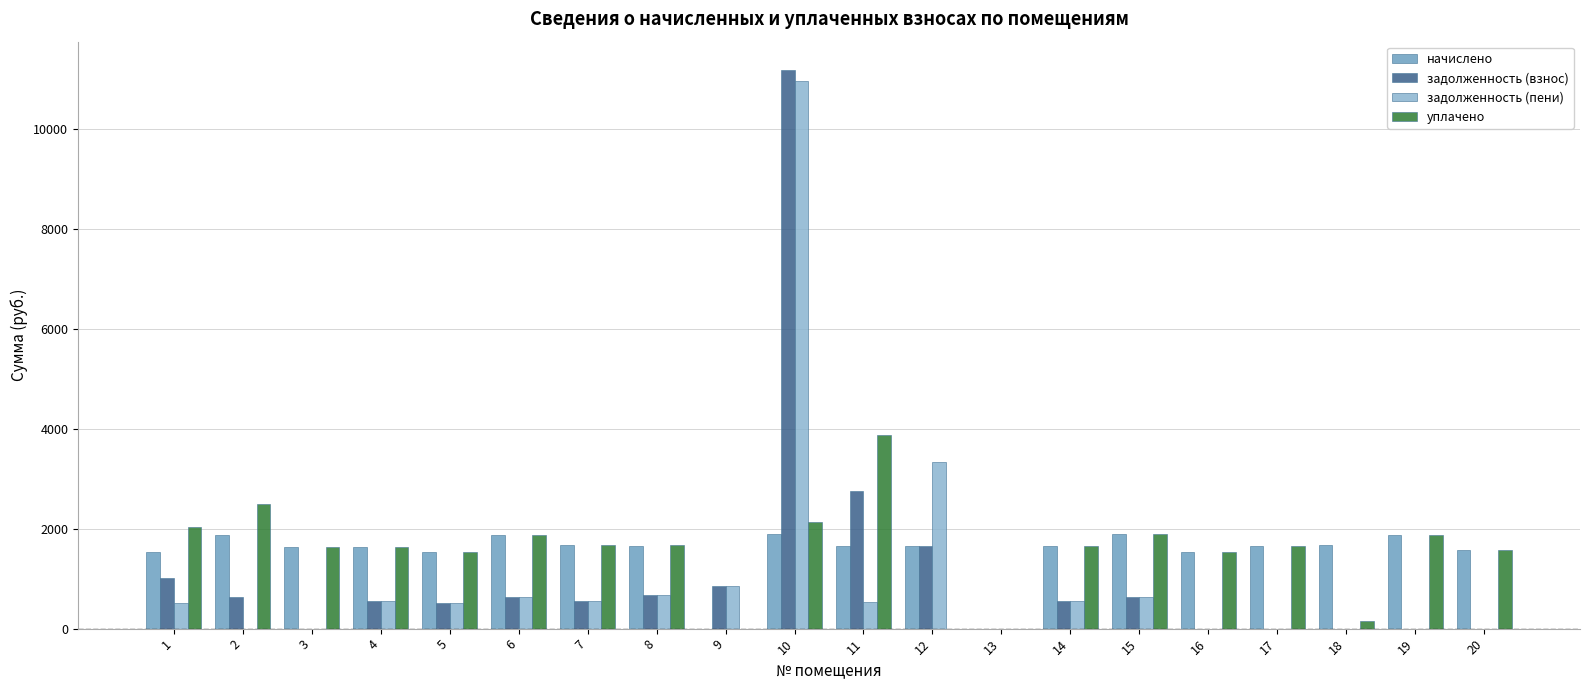

The value of уплачено at 17 is 1648.1. True or false?

True